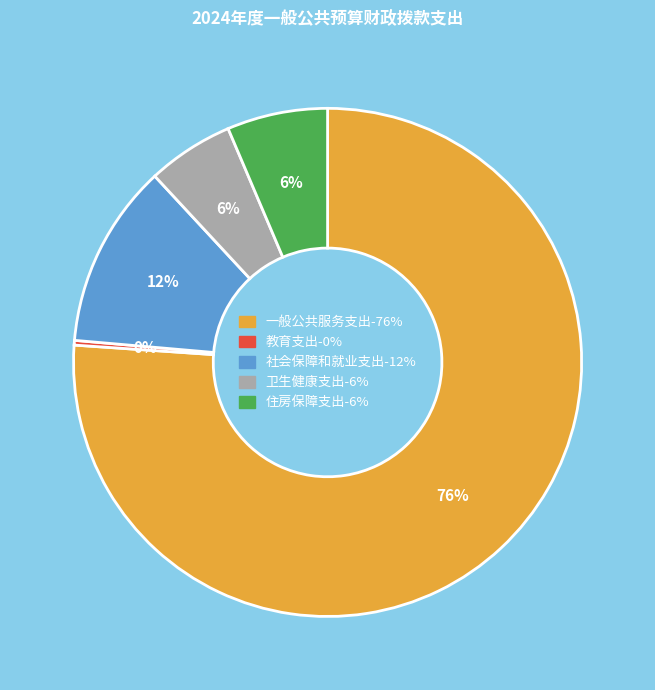

Between 住房保障支出 and 教育支出, which is larger?

住房保障支出